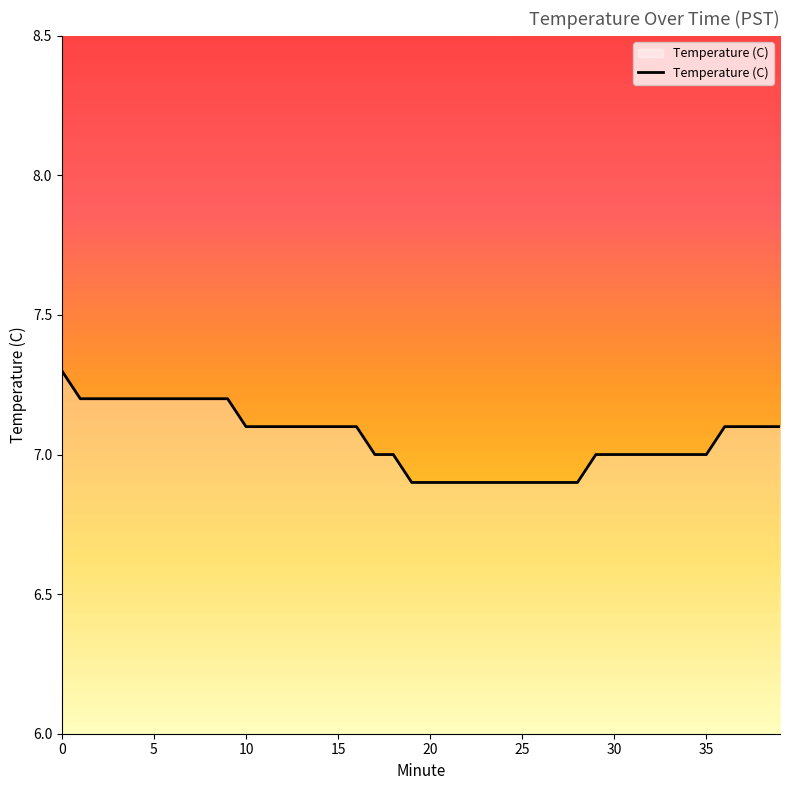

What is the minimum value shown in the chart?

6.9